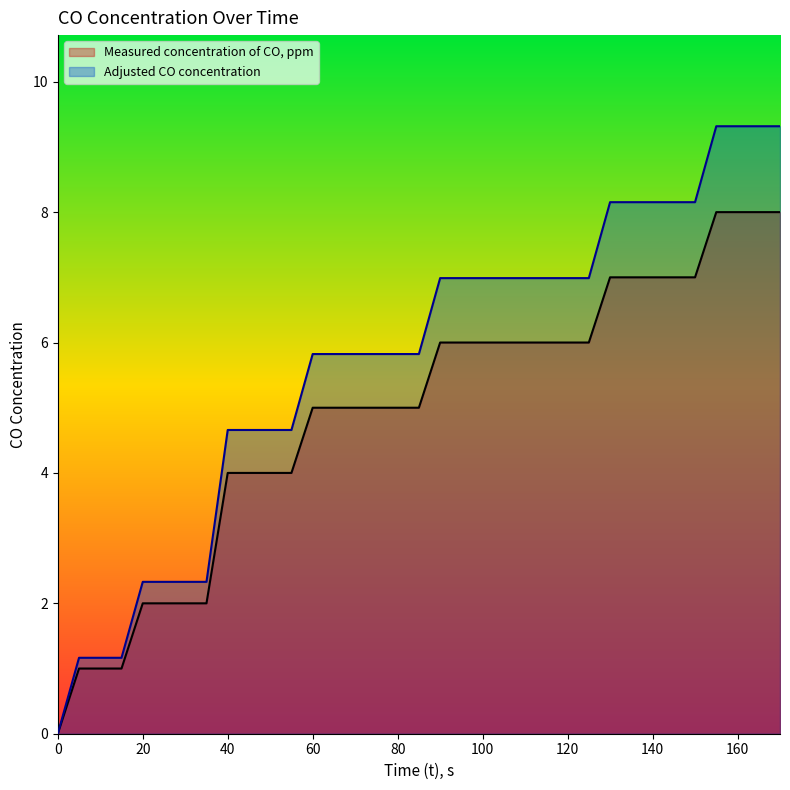

What is the spread (max minus min) of values at 135?

1.2